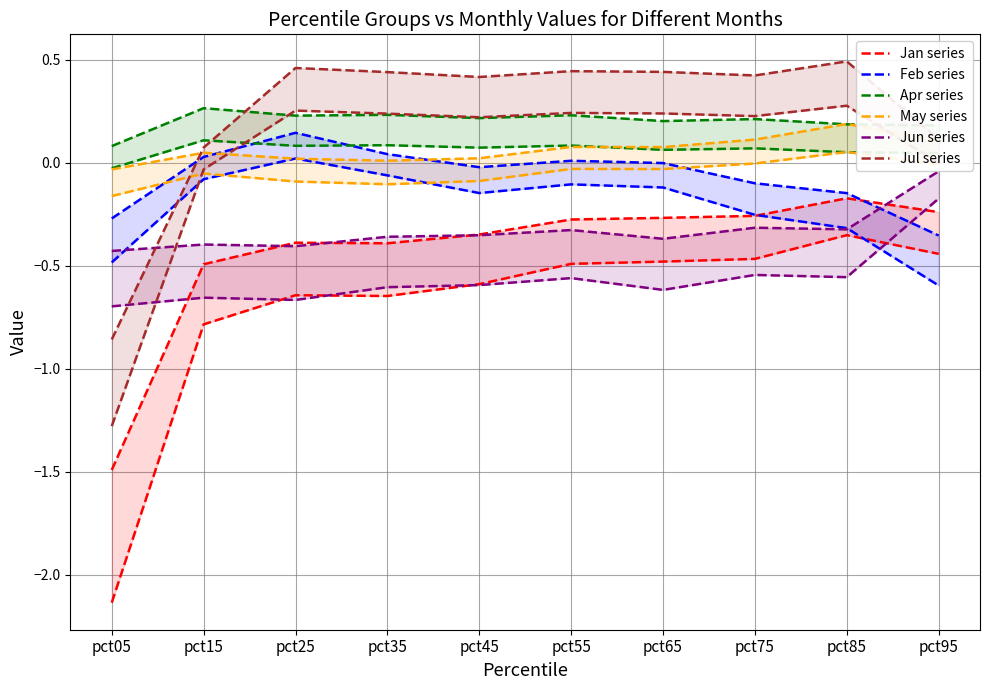

What is the sum of the Apr values at pct75 and pct55?

0.2